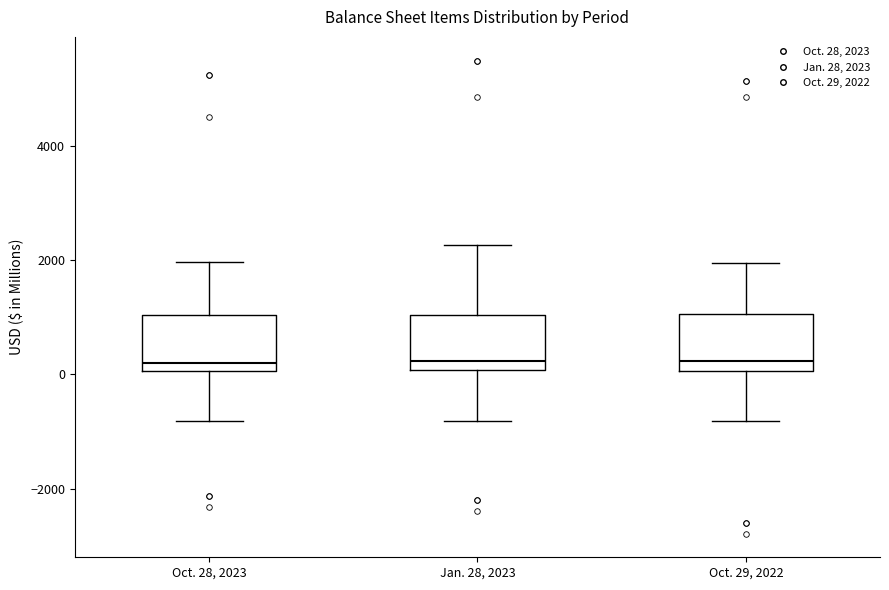

Where does the upper whisker of the box for Oct. 28, 2023 end on the y-axis? The values are not printed on the chart, so give them approximately, as read against the axis.

2000